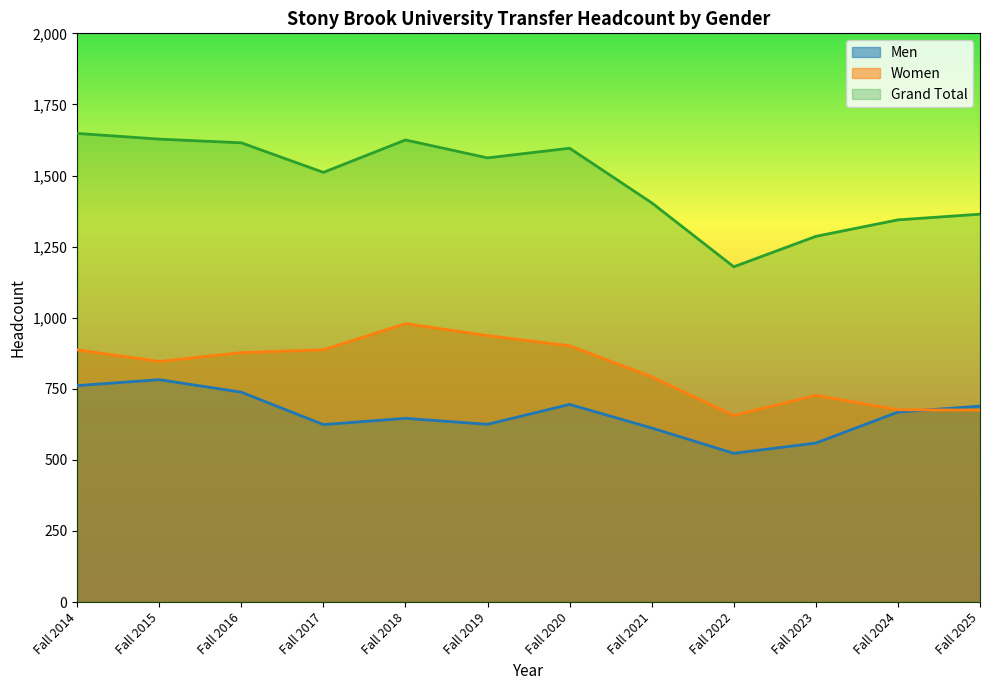

How many interior local valleys does the Men series have?

3